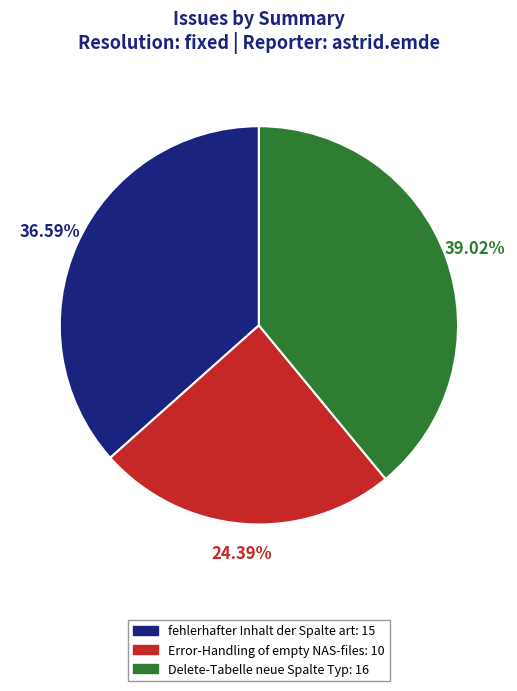

To the nearest percent, what is the average slice percentage?

33%